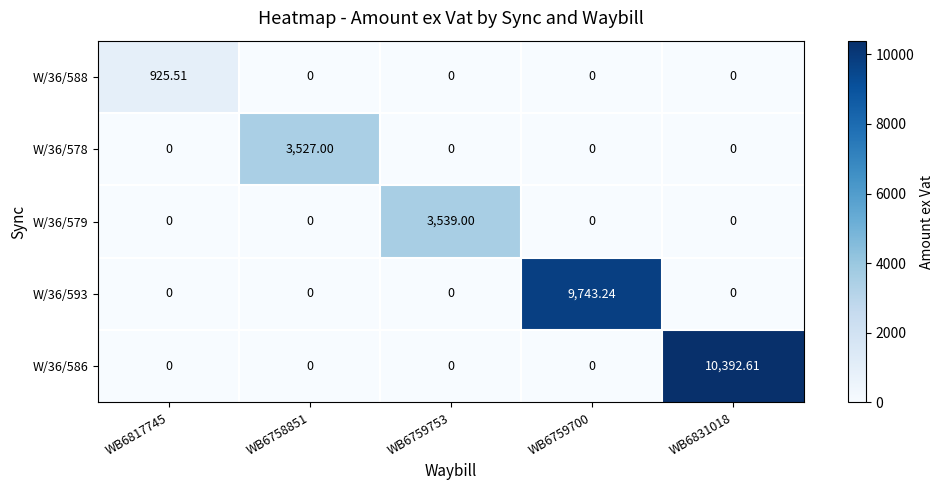

How many data points in W/36/588 are above 0?

1